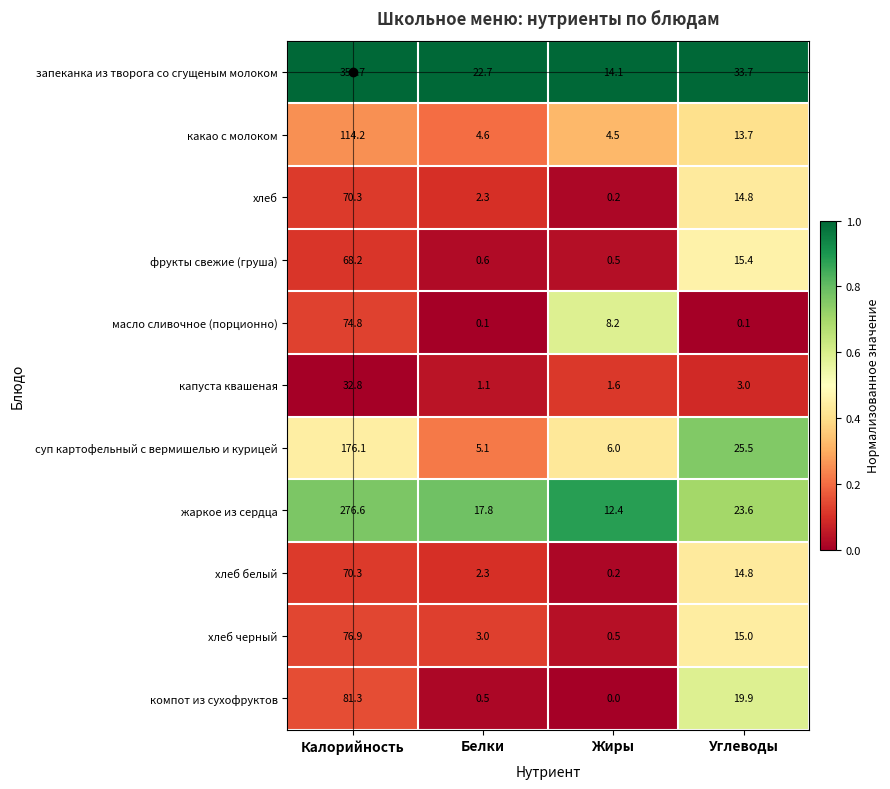

What is the difference between the maximum and second lowest values in the запеканка из творога со сгущеным молоком series?

330.0